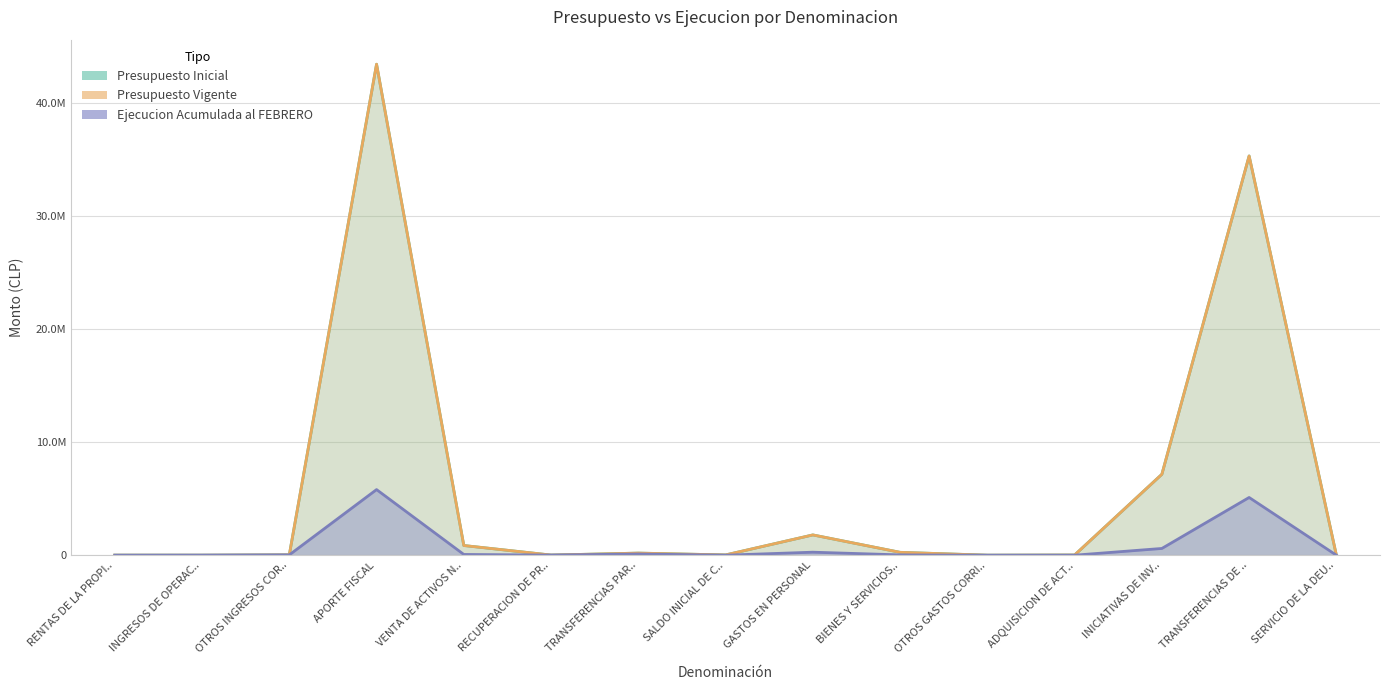

True or false: Presupuesto Inicial and Presupuesto Vigente cross at least once.

False